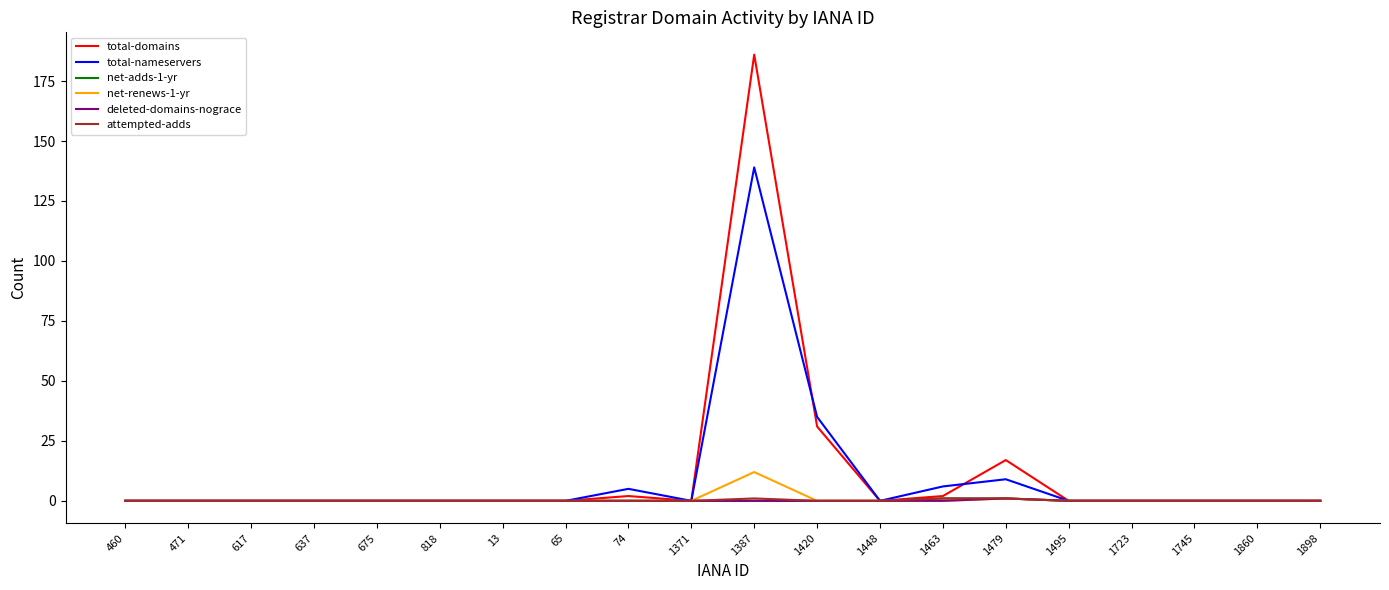

At which category is the sum across all series the highest?

1387